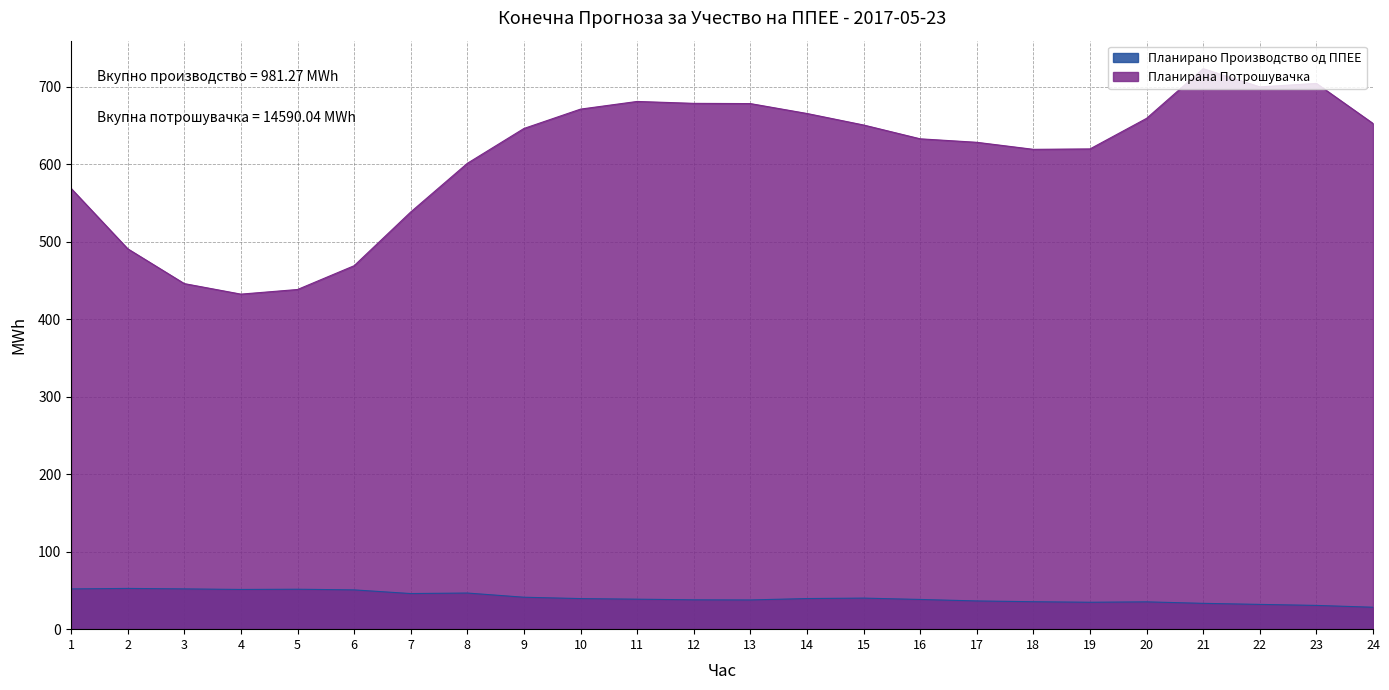

The Планирана Потрошувачка series shows 393.2 at 9. True or false?

False